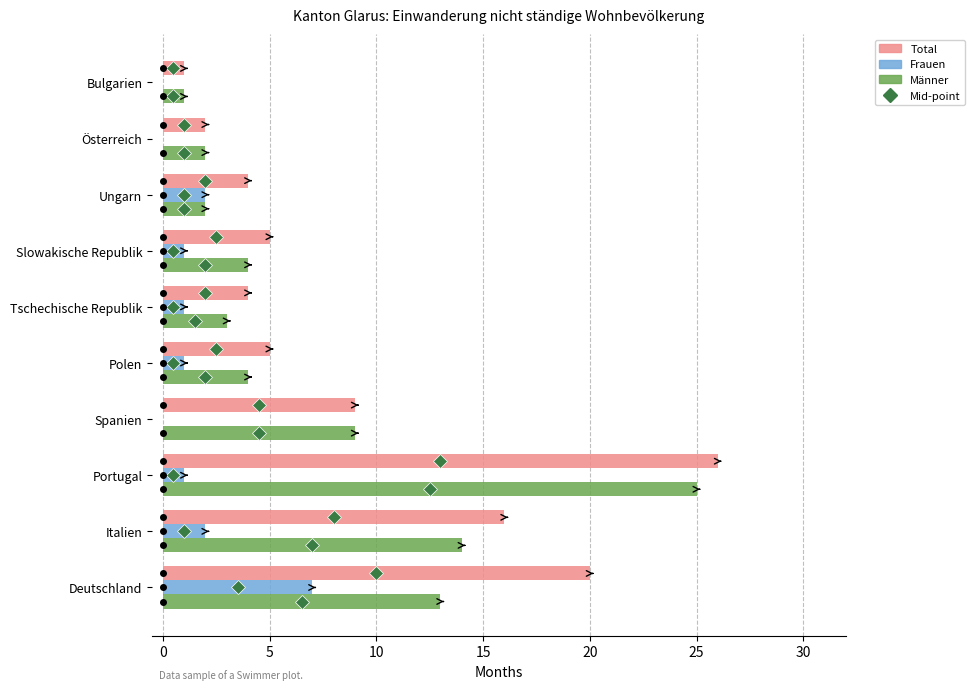

The value of Frauen at Bulgarien is -3. True or false?

False